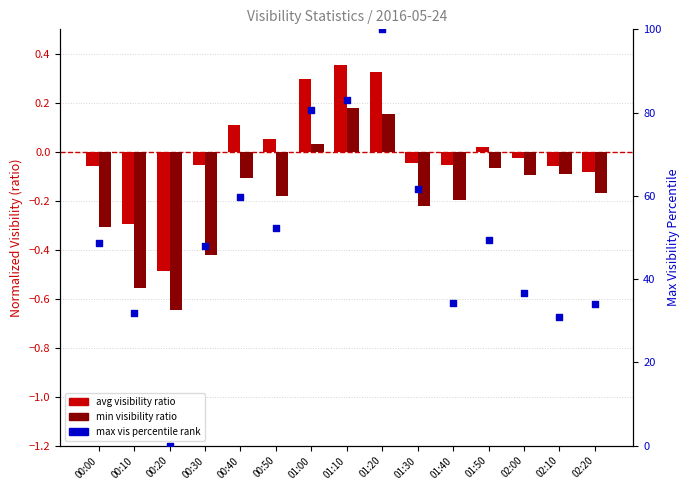

Which series has the largest total across all categories?

max vis percentile rank